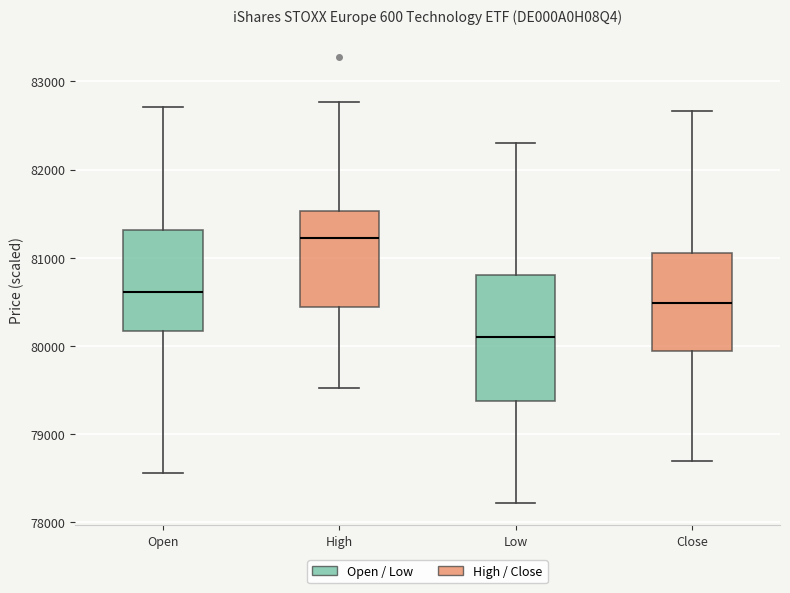

Reading left to right, transcribe this box plot: for each box, give where its median line is, the range the box spans, and where its two whiskers end, as read against the y-axis. The values are not printed on the chart, so give them approximately, as read against the axis.

Open: median 80600, box 80200 to 81300, whiskers 78600 to 82700
High: median 81200, box 80400 to 81500, whiskers 79500 to 82800
Low: median 80100, box 79400 to 80800, whiskers 78200 to 82300
Close: median 80500, box 79900 to 81100, whiskers 78700 to 82700